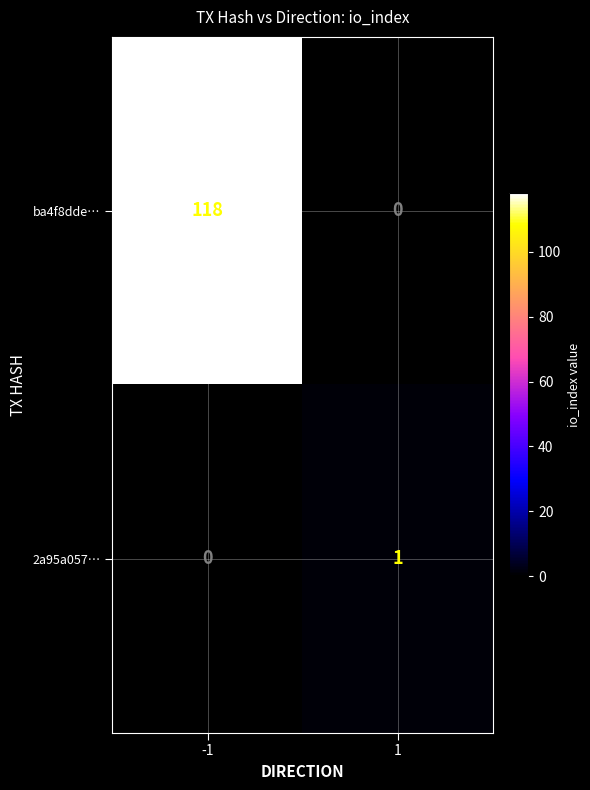

The 2a95a057… series shows 2 at 1. True or false?

False